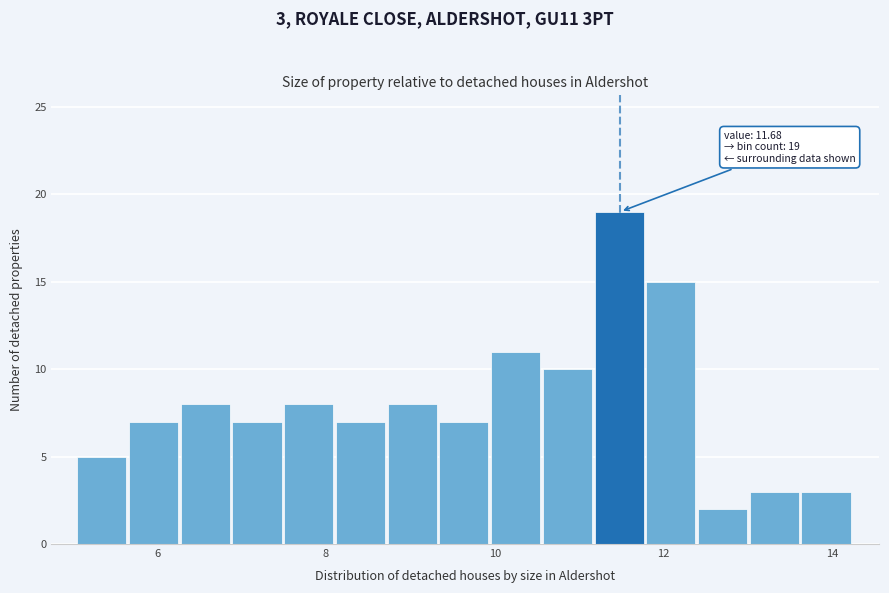

Read against the x-axis, roughly where is the centre of the tallest bar?

11.4